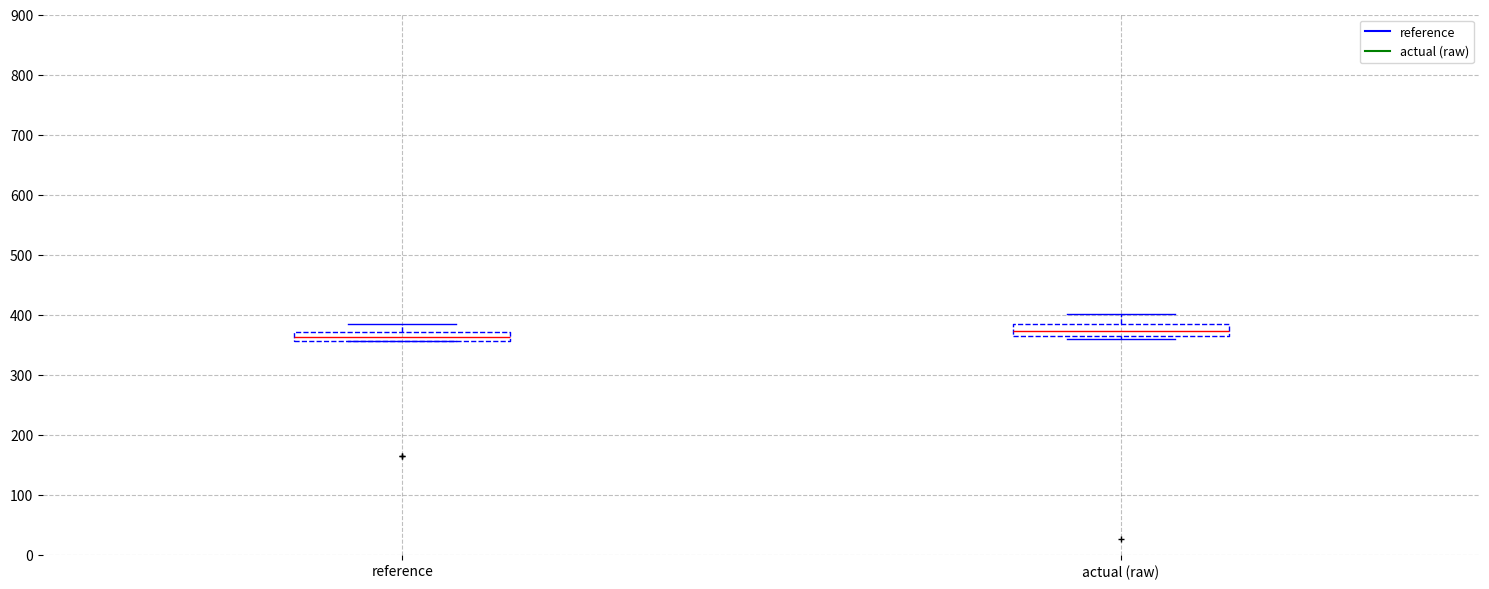

Which box has the lowest median line?

reference